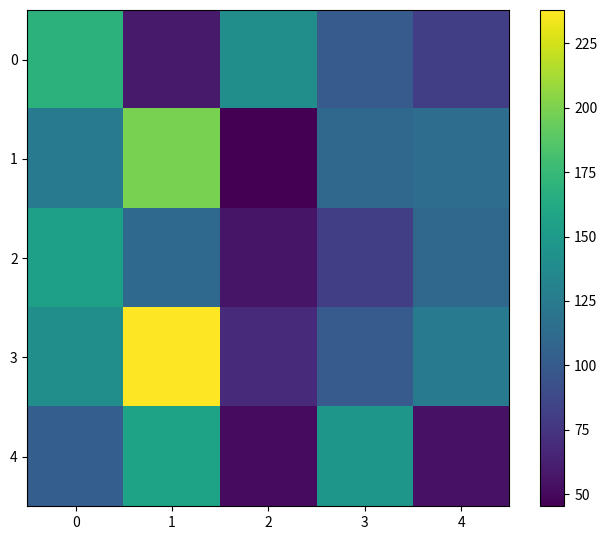

Between 1 and 2, which series saw the biggest shift?

3